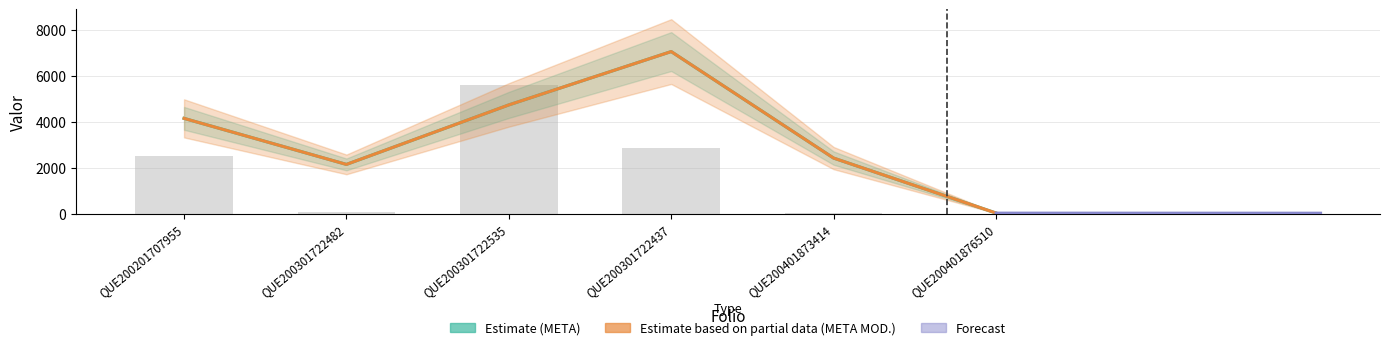

Is it true that the value at QUE200301722535 is 9723.9?

False